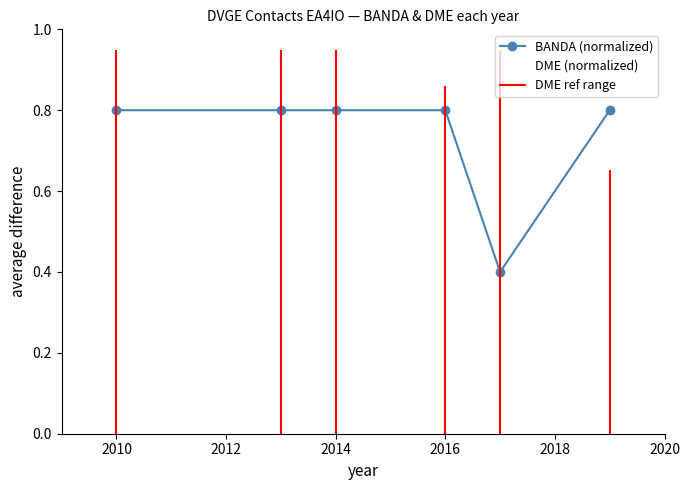

How many BANDA (normalized) values are between 0 and 1?

6